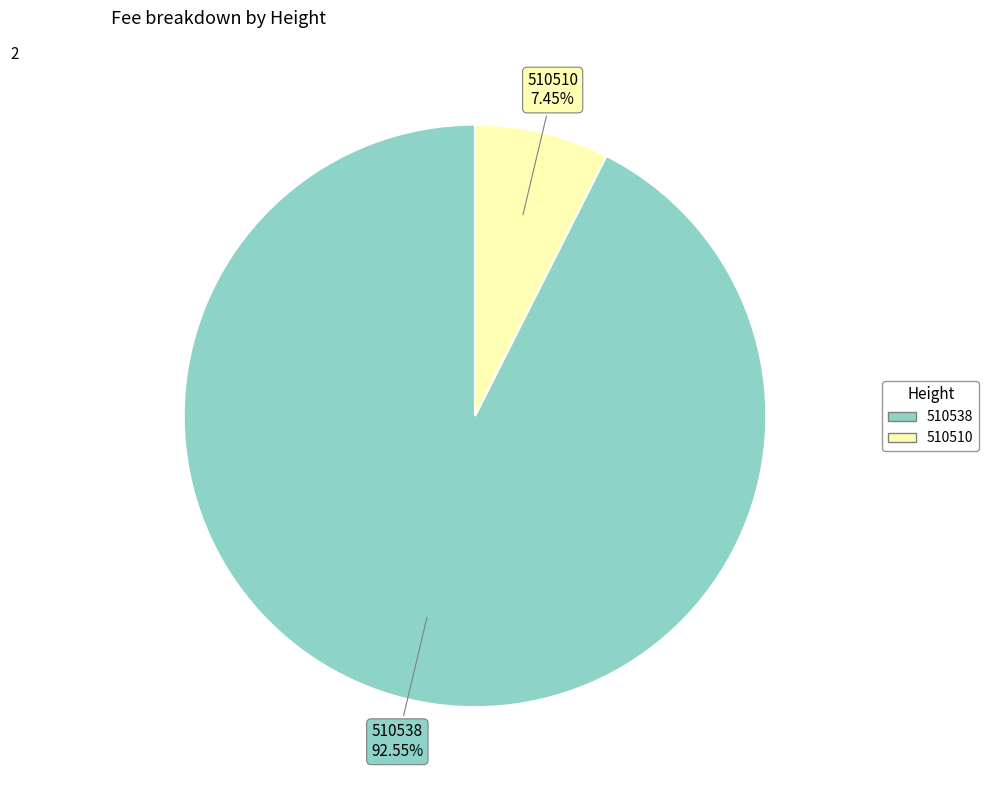

How many segments does this pie chart have?

2